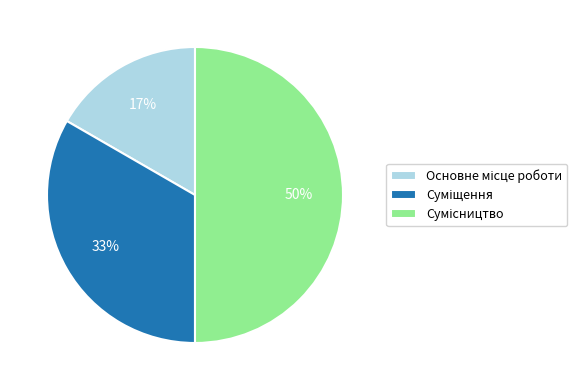

To the nearest percent, what is the difference between the largest and smallest slice percentages?

33%